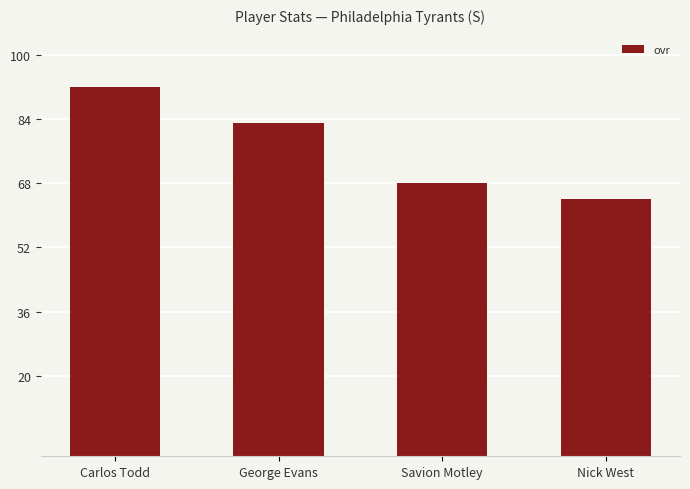

Which has a higher value, Savion Motley or Nick West?

Savion Motley